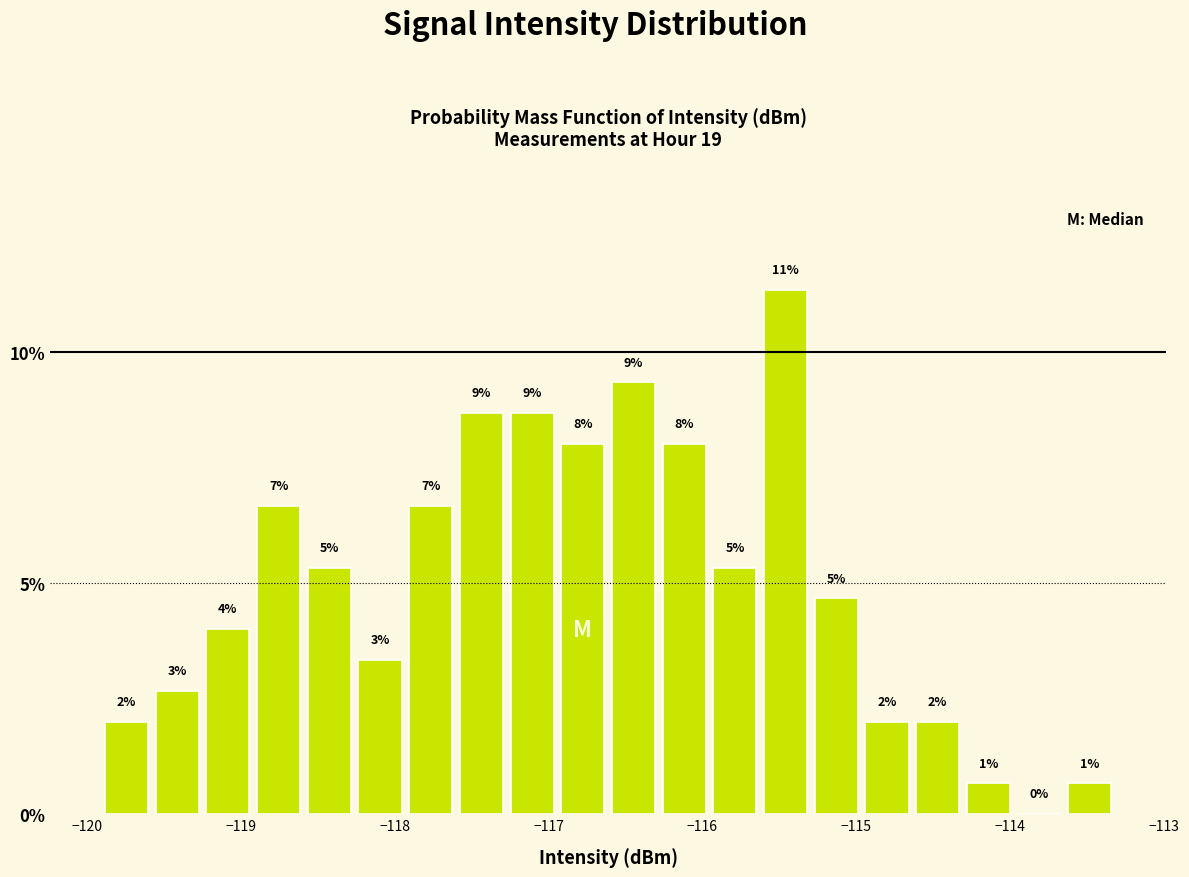

Around what value on the x-axis is the tallest bar? Give the approximate position of its centre, as read against the axis.

-115.5